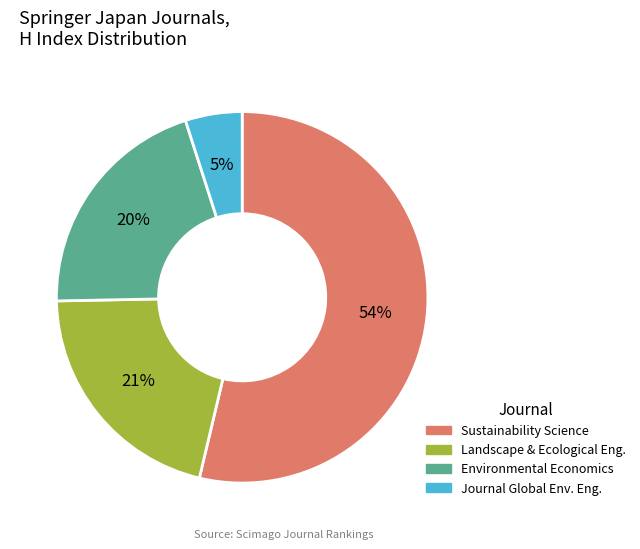

To the nearest percent, what is the difference between the largest and smallest slice percentages?

49%